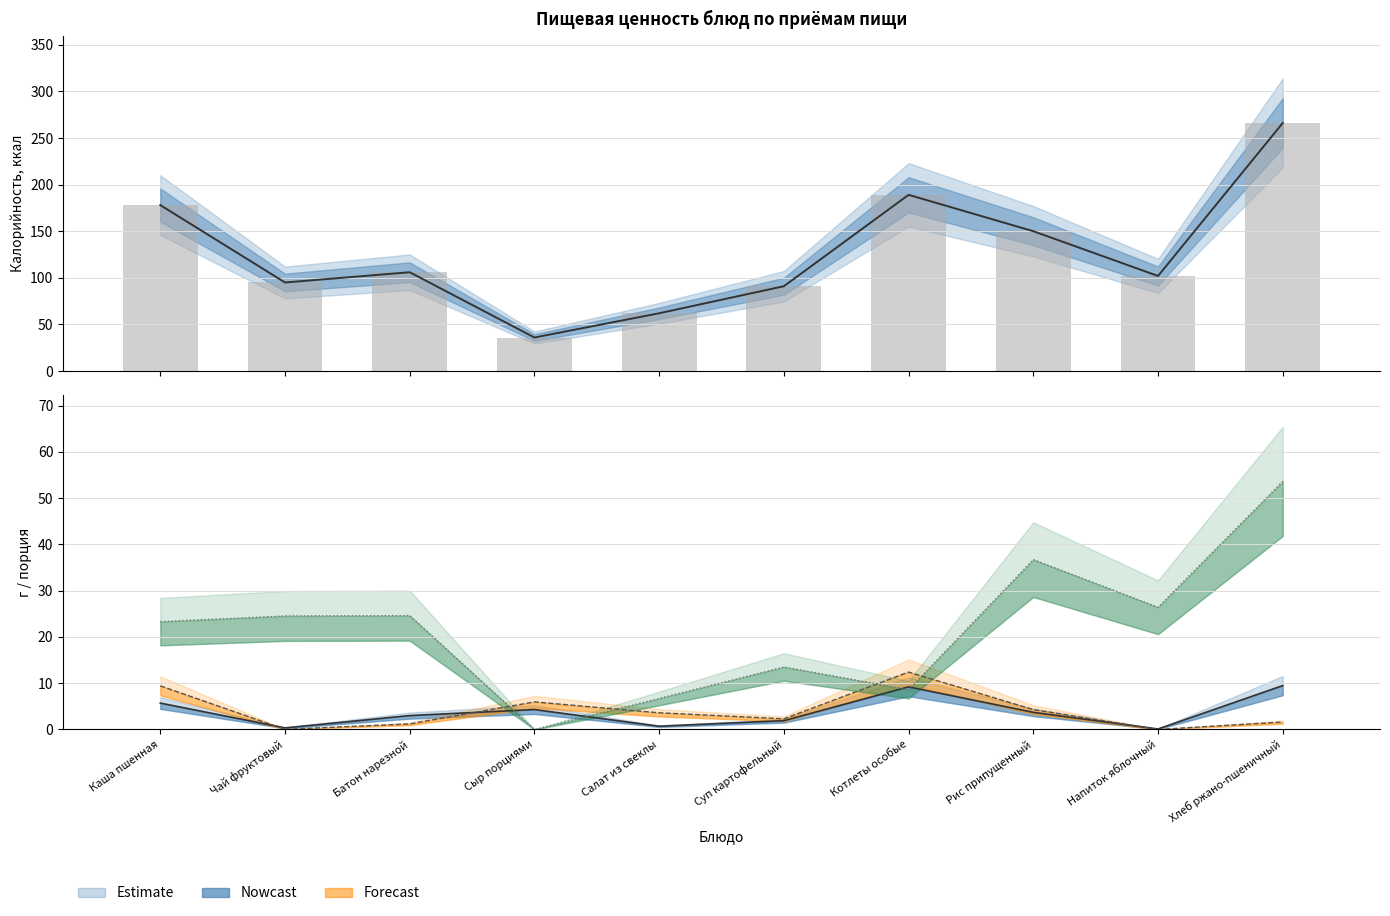

Reading left to right, extract all data points from this chart.

Калорийность: 178.0	95.0	106.0	36.0	62.0	91.0	189.0	150.0	102.0	266.0
Белки: 5.7	0.3	3.0	4.3	0.7	1.9	9.2	3.7	0.1	9.5
Жиры: 9.4	0.0	1.2	6.0	3.6	2.3	12.4	4.3	0.0	1.6
Углеводы: 23.3	24.5	24.6	0.0	6.7	13.5	8.6	36.7	26.4	53.6